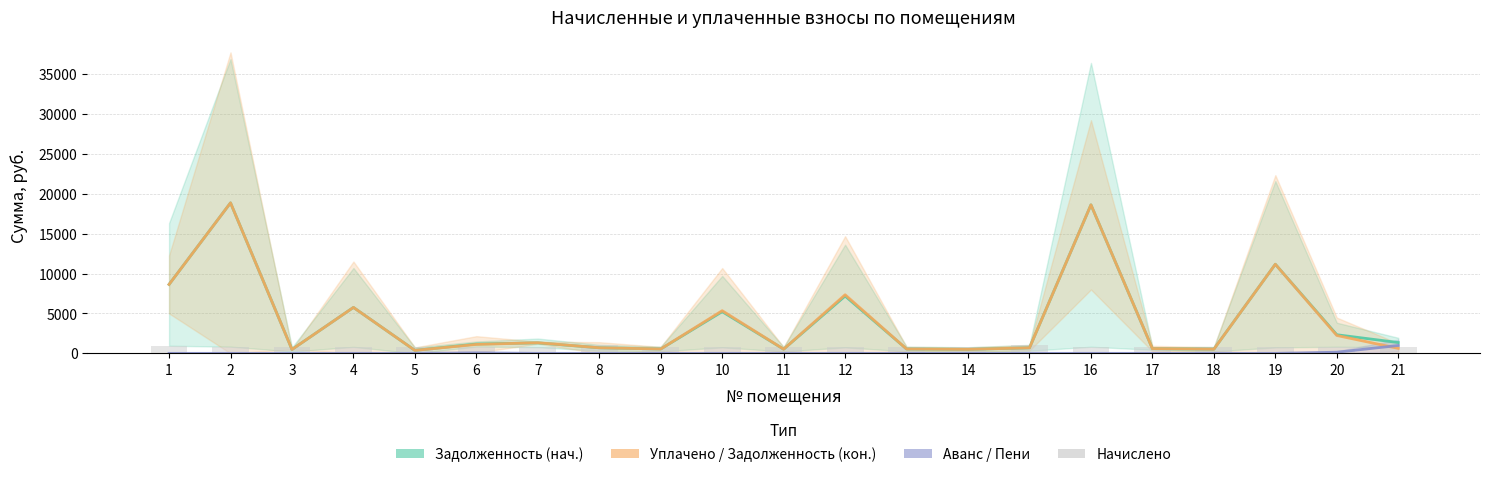

How many values in the Задолженность (нач.) series exceed 1169?

11